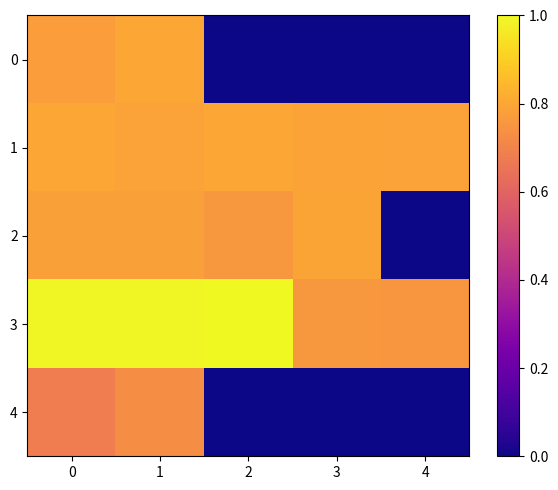

Reading right to left, extract all data points from this chart.

0: 4=0.0	3=0.0	2=0.0	1=0.8	0=0.8
1: 4=0.8	3=0.8	2=0.8	1=0.8	0=0.8
2: 4=0.0	3=0.8	2=0.8	1=0.8	0=0.8
3: 4=0.8	3=0.8	2=1.0	1=1.0	0=1.0
4: 4=0.0	3=0.0	2=0.0	1=0.7	0=0.7